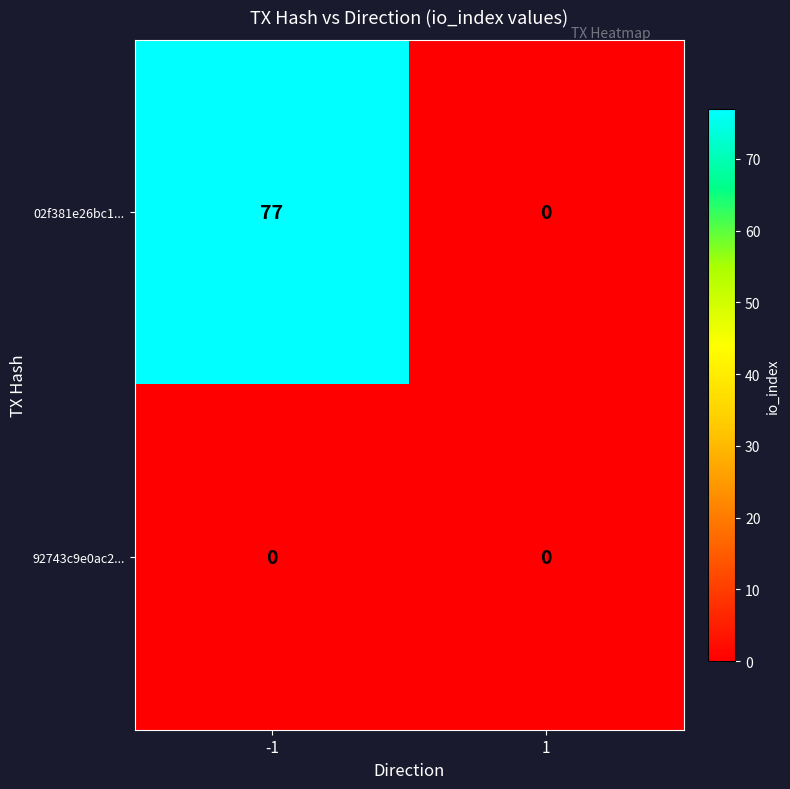

Reading right to left, what are all the values shown in this chart?

02f381e26bc1...: 0	77
92743c9e0ac2...: 0	0